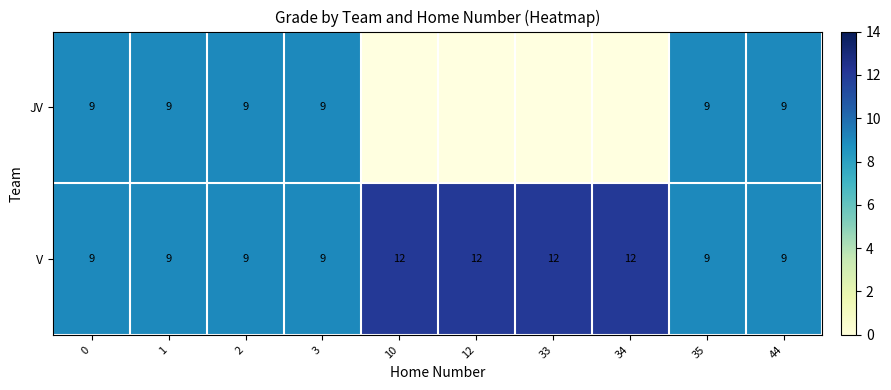

What is the approximate value of V at 3?

9